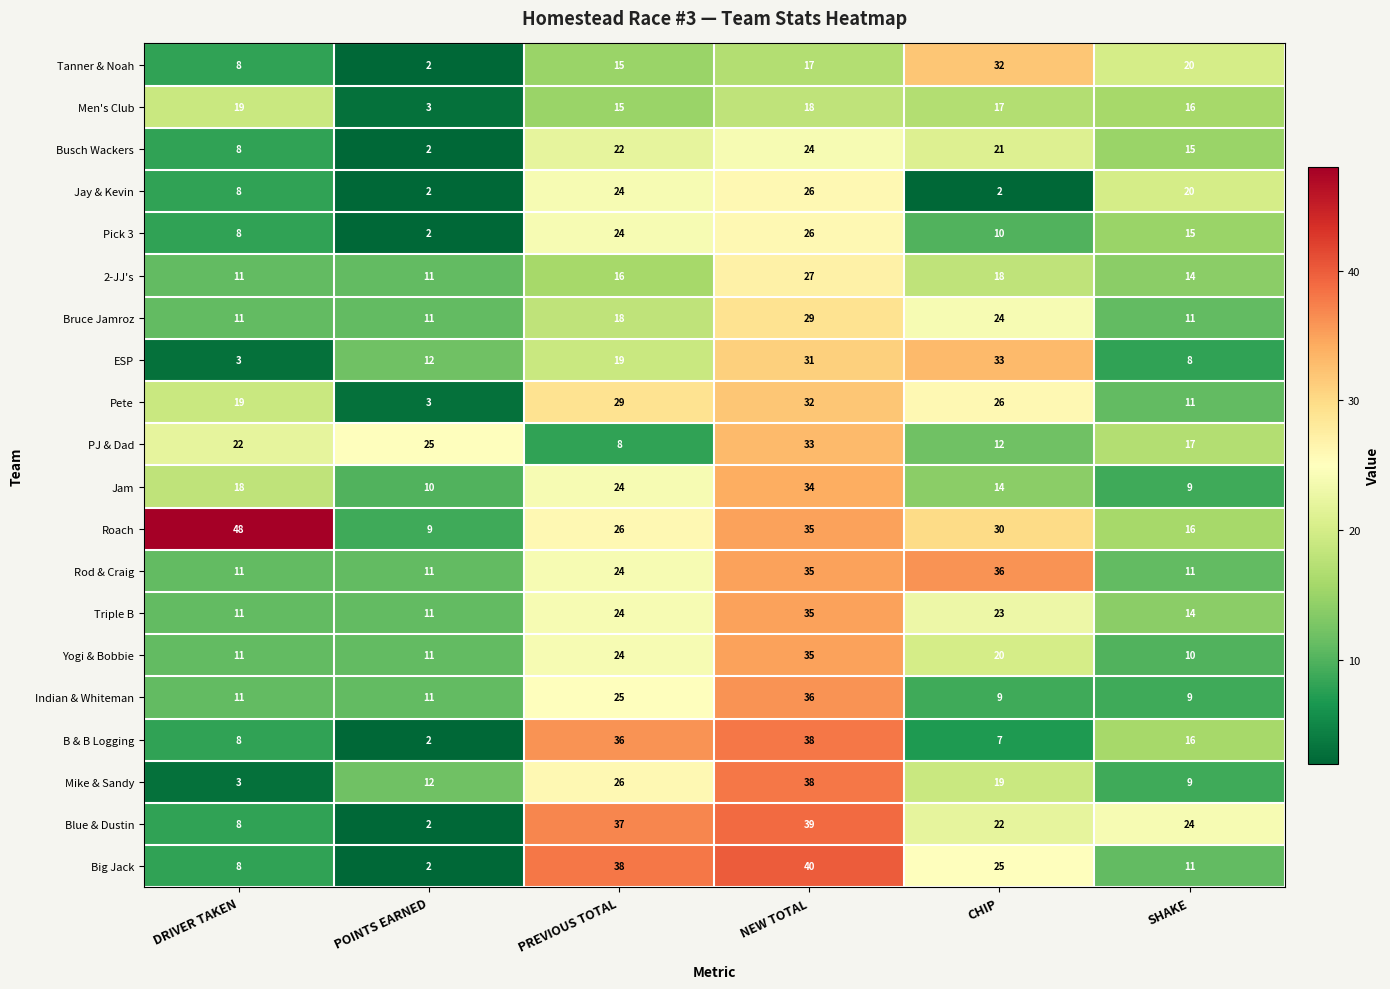

At how many categories does at least one series exceed 9?

6